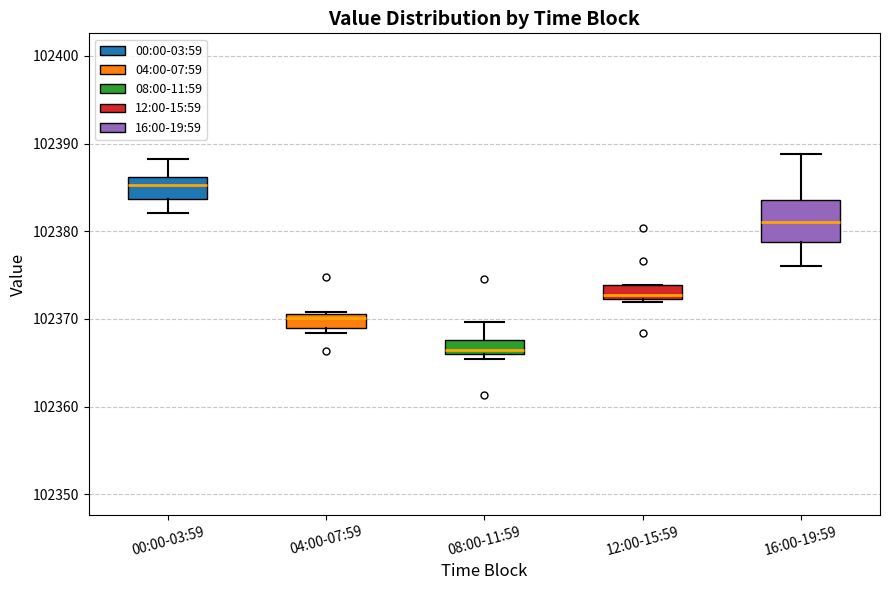

Which box has the lowest median line?

08:00-11:59